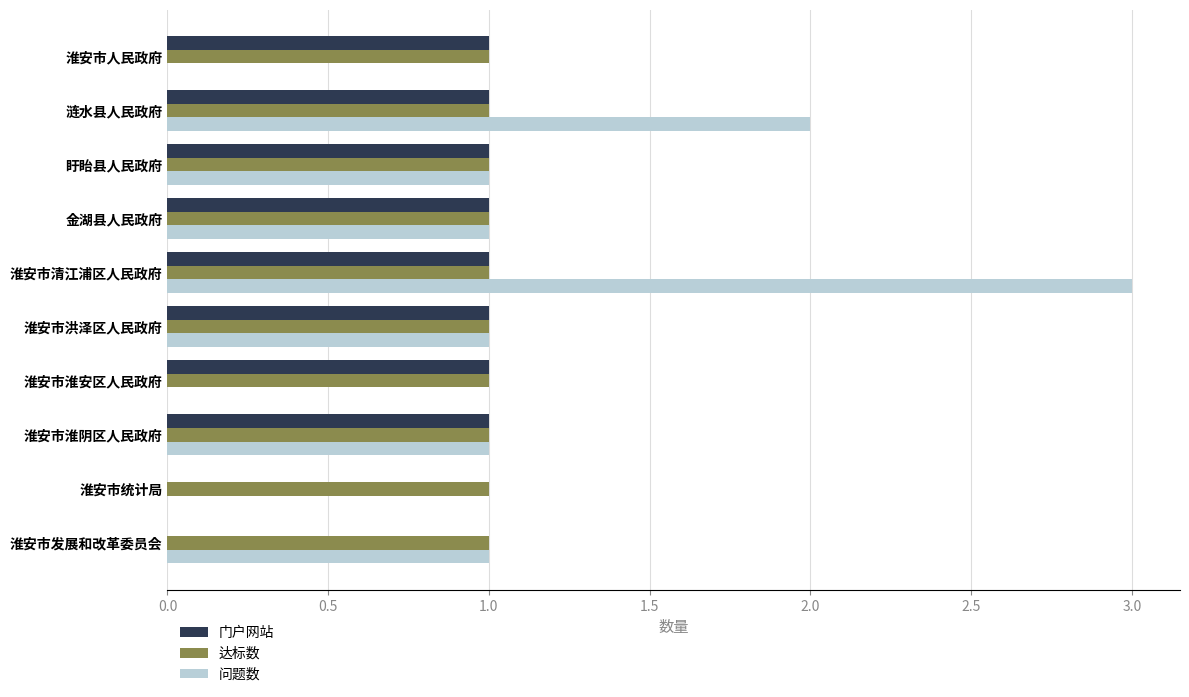

What is the greatest value displayed?

3